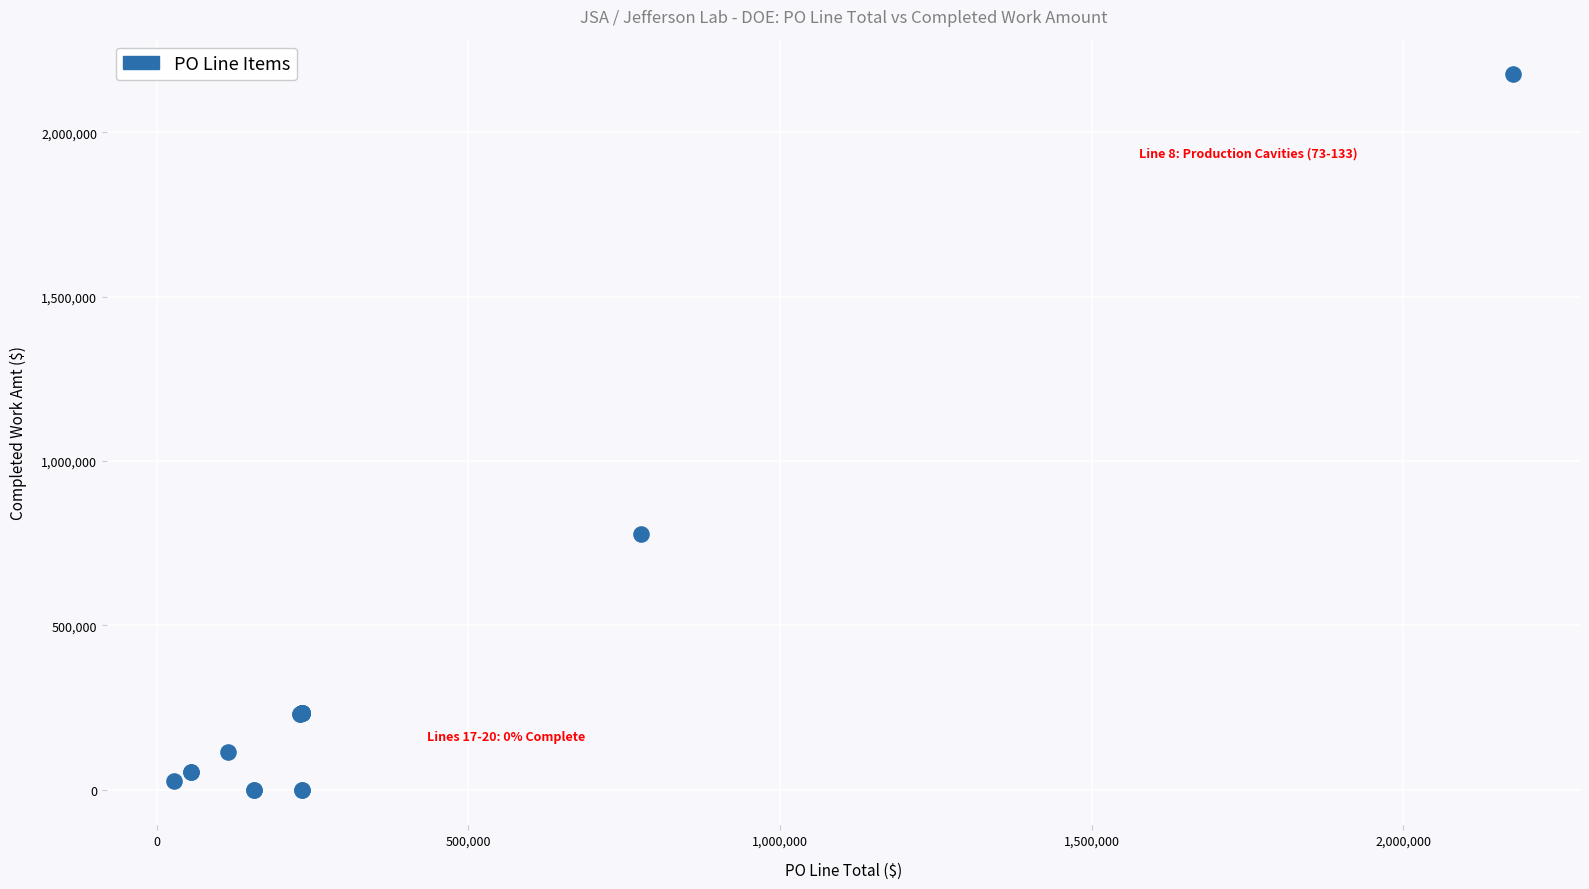

What Y value in the scatter plot is closest to 1088085?

777203.8